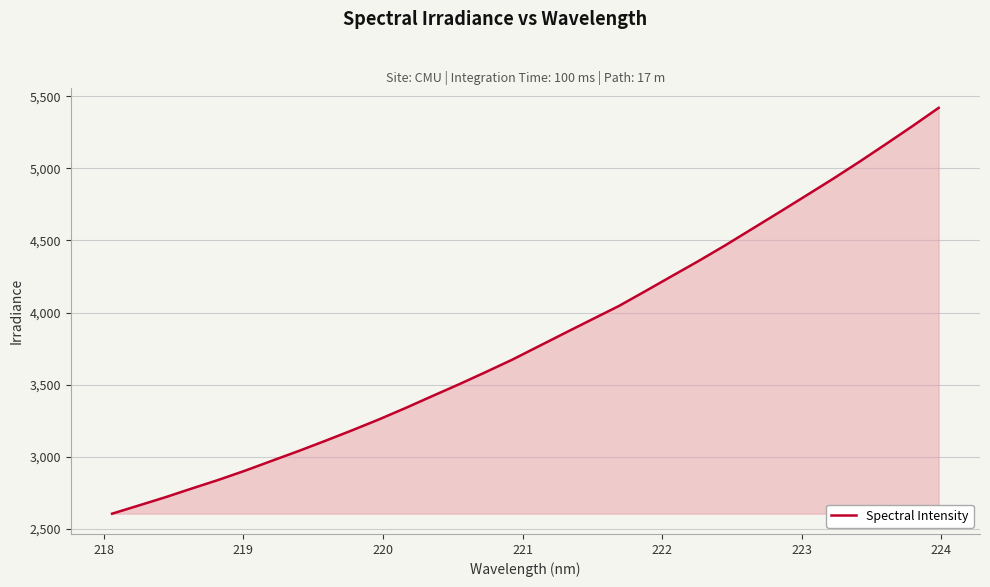

What is the maximum value shown in the chart?

5418.9